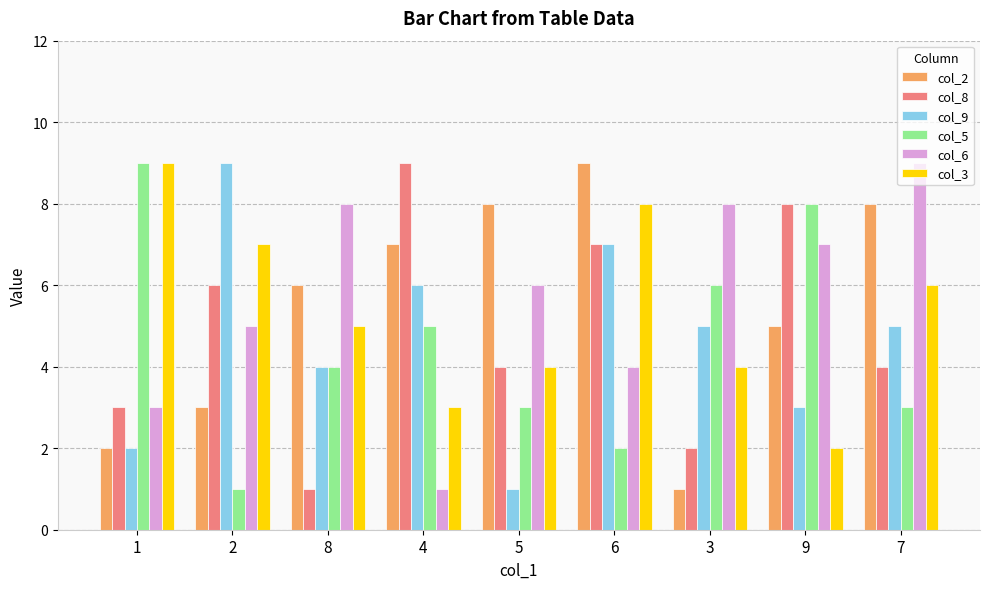

The value of col_3 at 3 is 4. True or false?

True